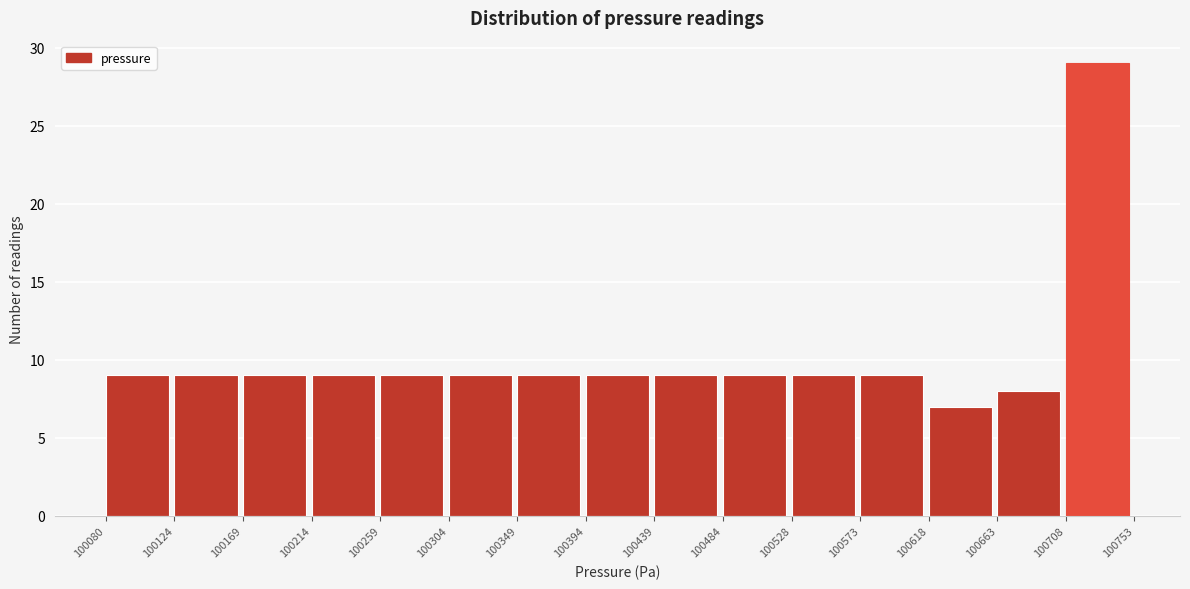

Reading left to right, transcribe this chart: for each bar, give the range it covers on the x-axis and its height. The values are not printed on the chart, so give them approximately, as read against the axis.

100080 to 100124: 9
100124 to 100169: 9
100169 to 100214: 9
100214 to 100259: 9
100259 to 100304: 9
100304 to 100349: 9
100349 to 100394: 9
100394 to 100439: 9
100439 to 100484: 9
100484 to 100528: 9
100528 to 100573: 9
100573 to 100618: 9
100618 to 100663: 7
100663 to 100708: 8
100708 to 100753: 29